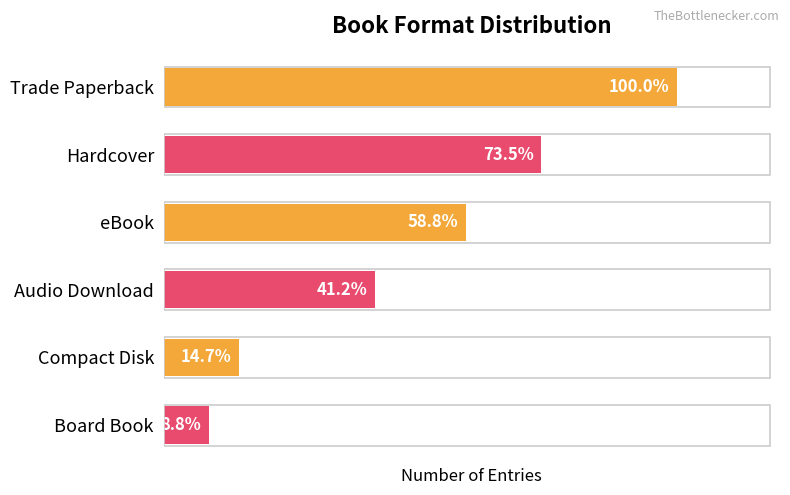

What is the maximum value shown in the chart?

34